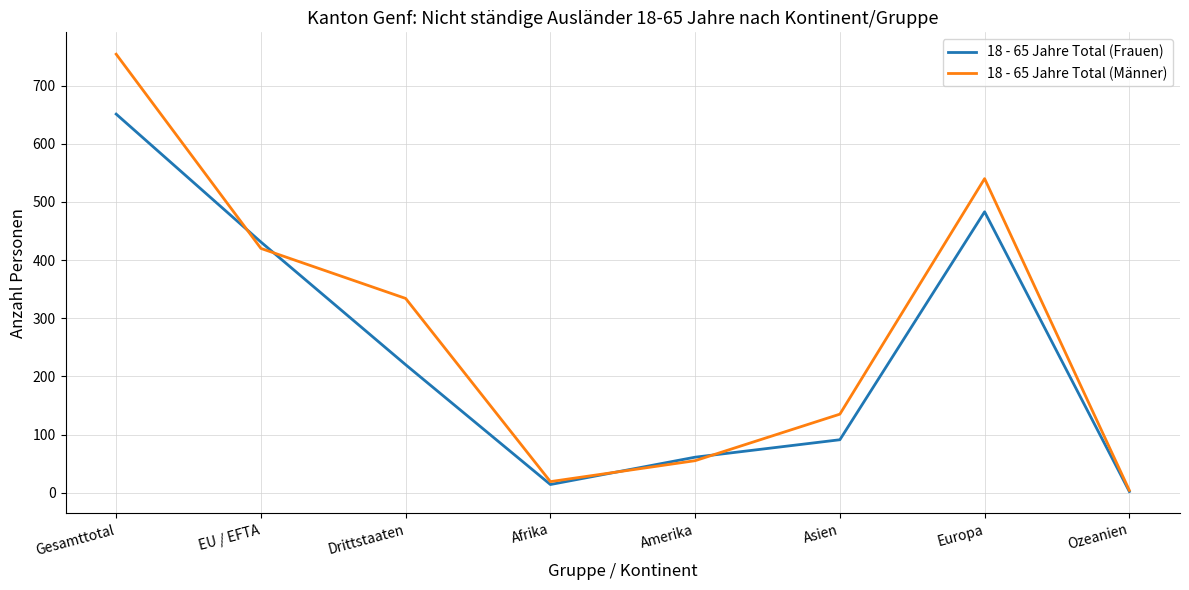

True or false: 18 - 65 Jahre Total (Männer) and 18 - 65 Jahre Total (Frauen) intersect in this chart.

True